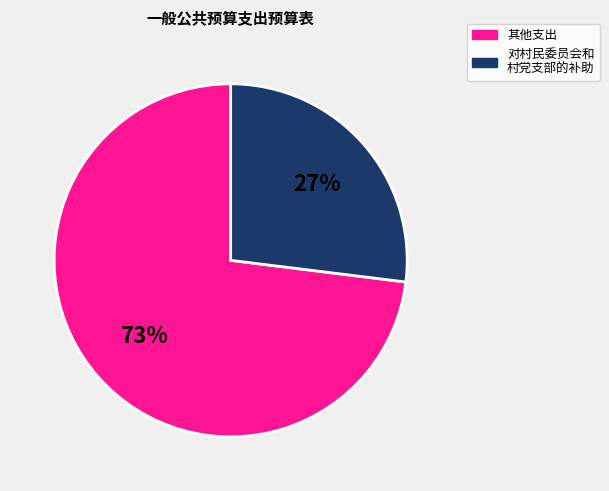

To the nearest percent, what is the difference between the largest and smallest slice percentages?

46%